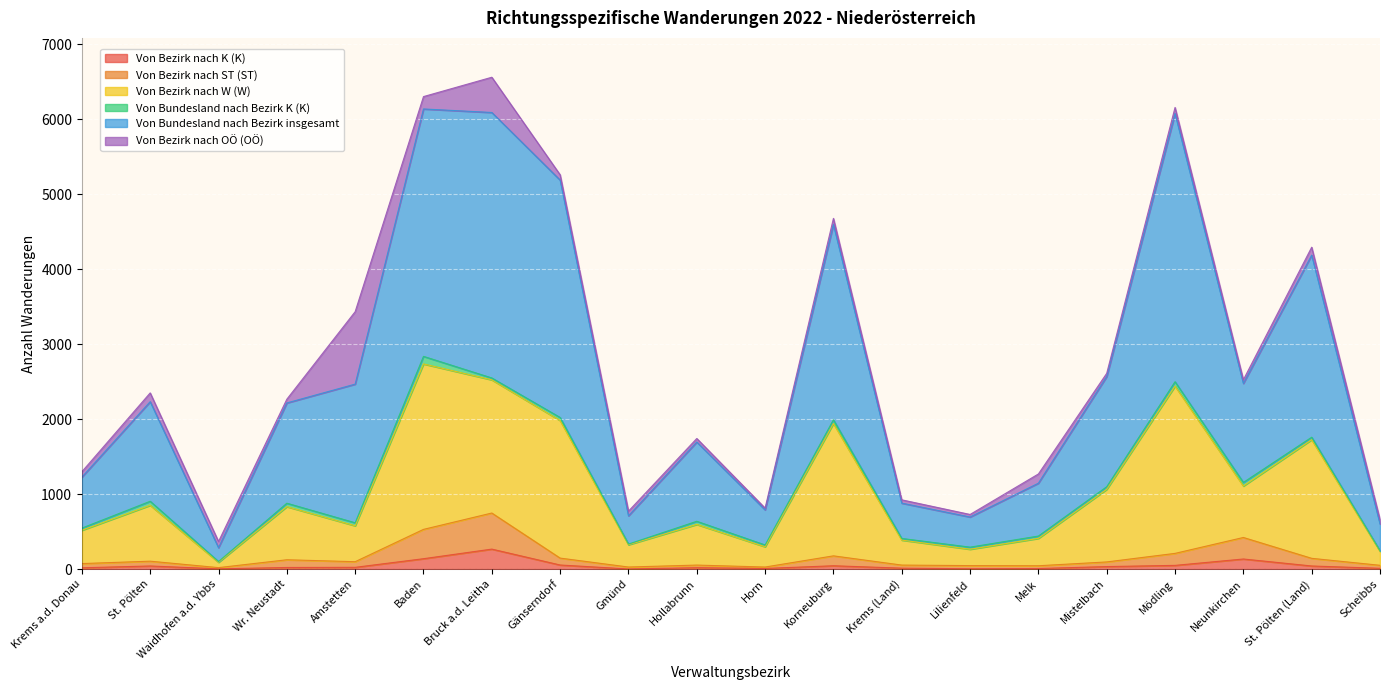

What is the maximum value for Von Bezirk nach K (K)?

266